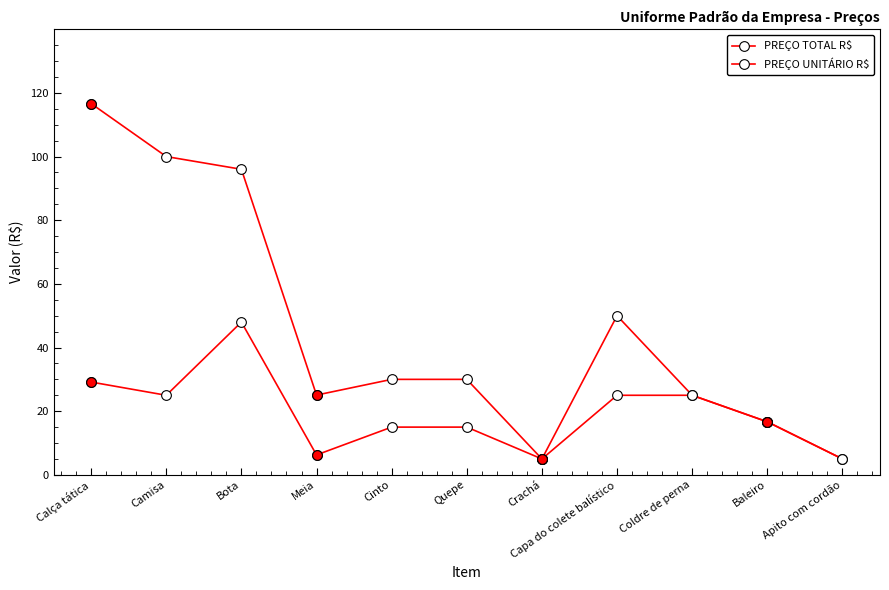

Which has a higher value, Coldre de perna or Camisa?

Camisa